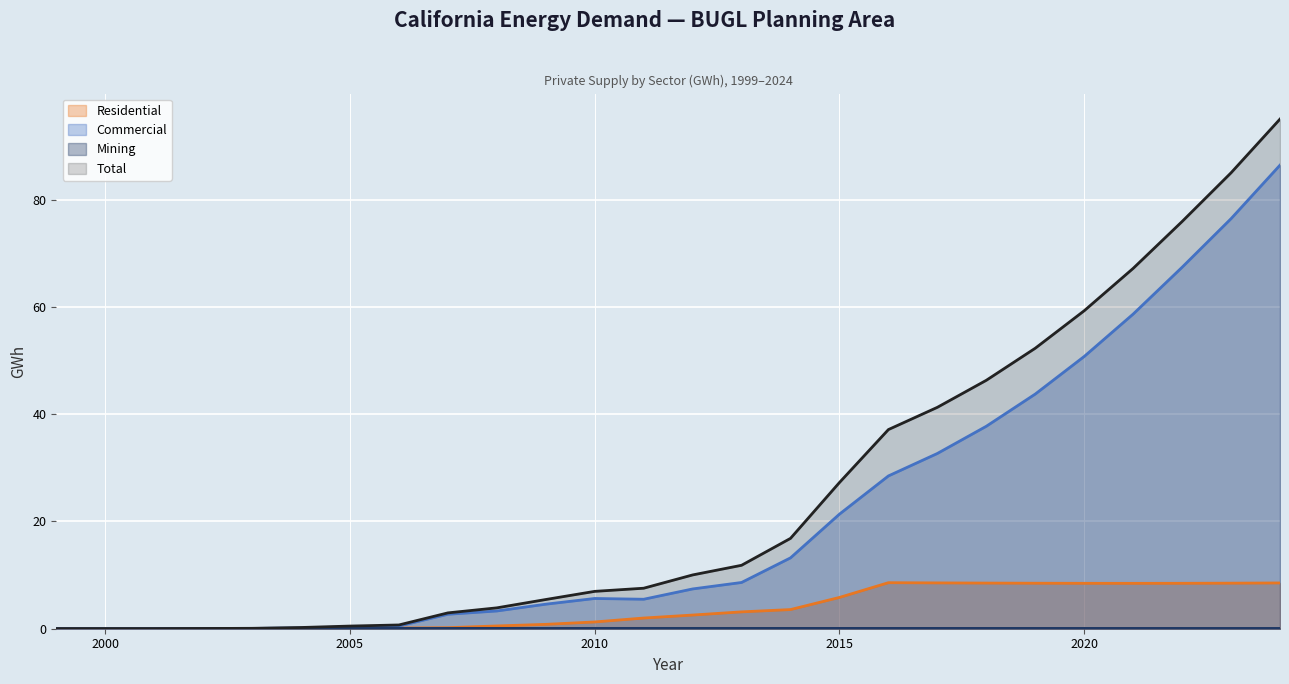

How many data points in Residential are above 2?

13